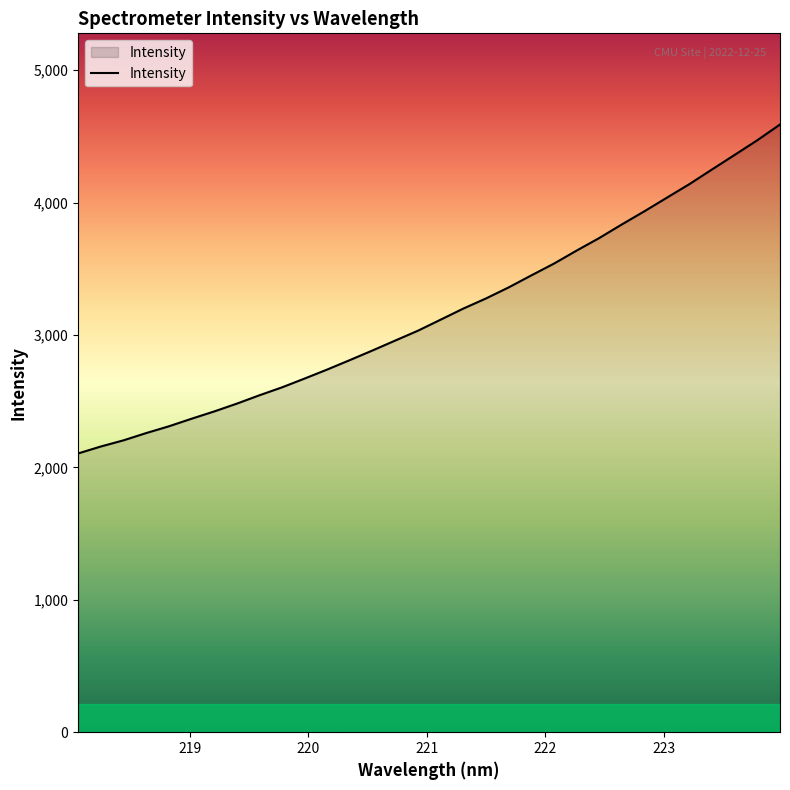

How many lines are shown in the chart?

1